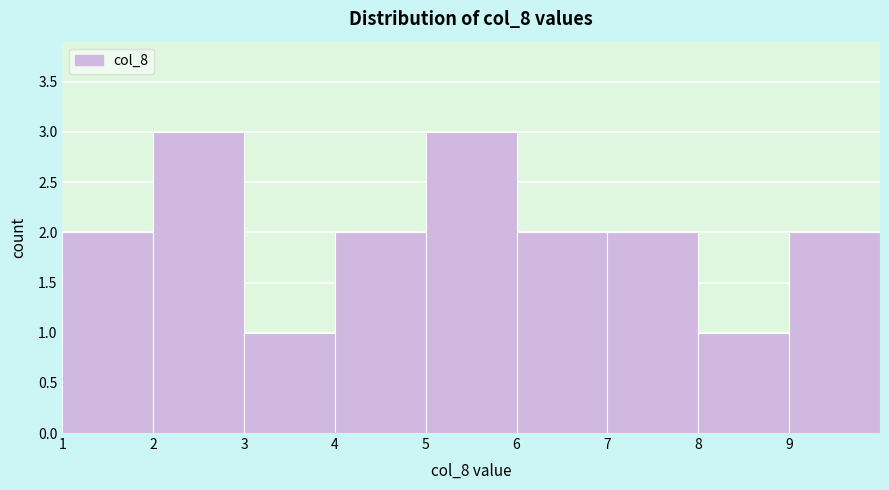

How tall is the bar that spans 8 to 9 on the x-axis? The values are not printed on the chart, so give them approximately, as read against the axis.

1